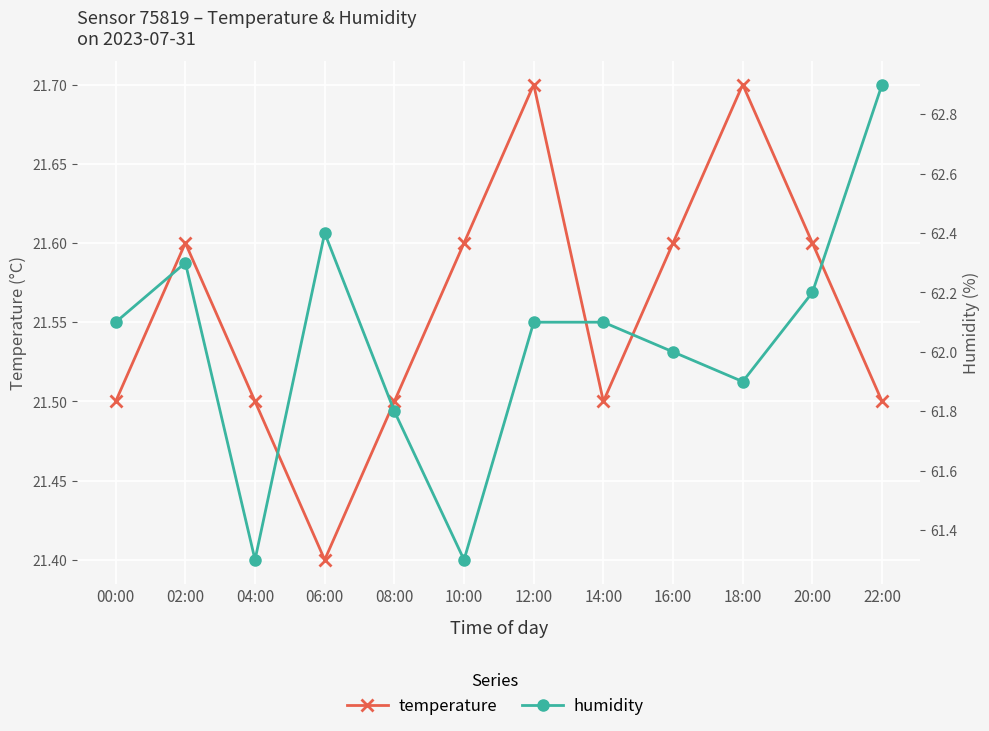

True or false: humidity and temperature cross at least once.

False